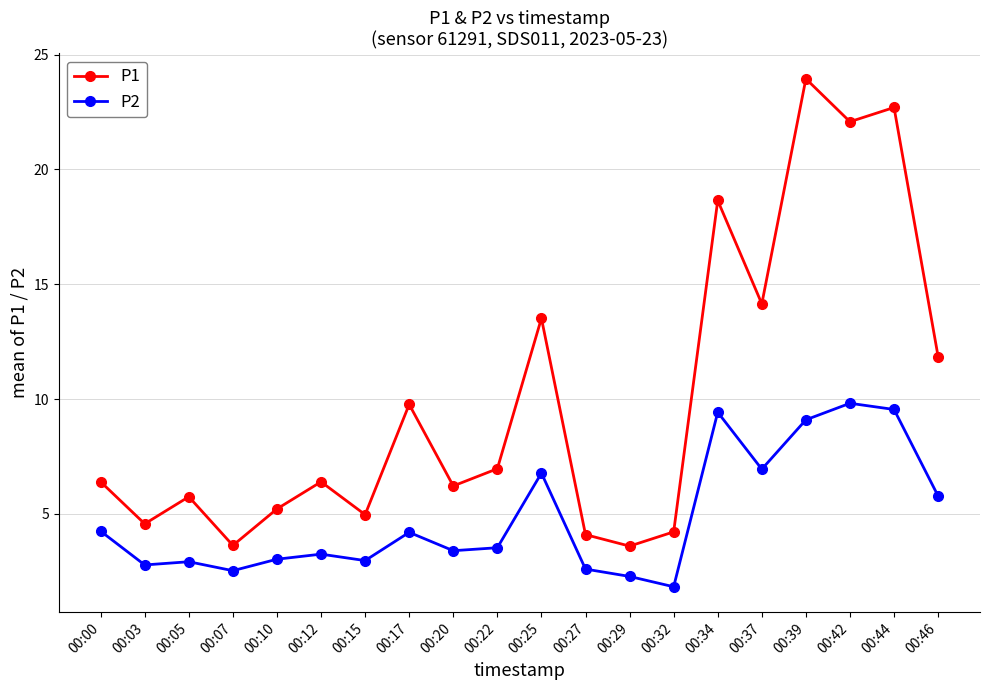

What are all the series names shown in the legend?

P1, P2